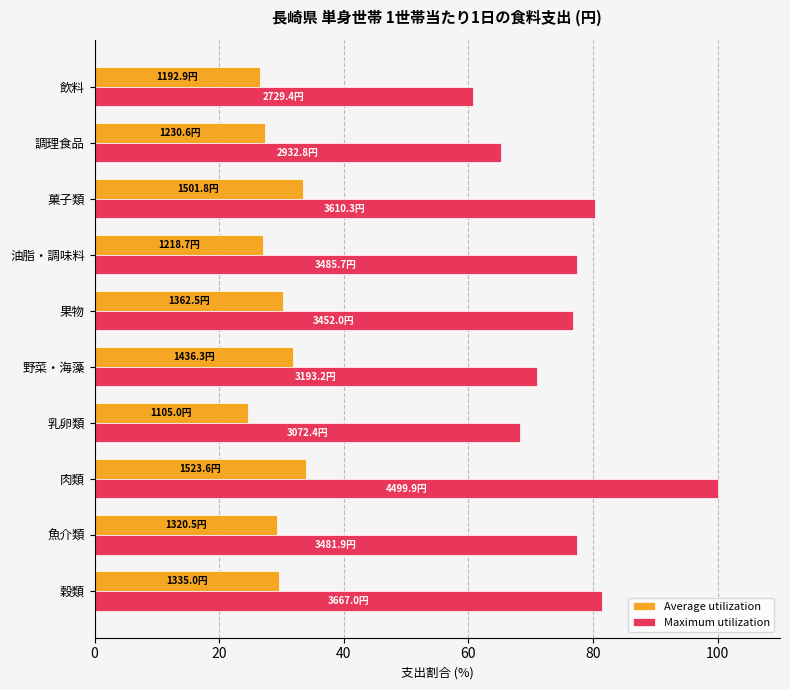

What is the highest value of the Average utilization series?

33.9